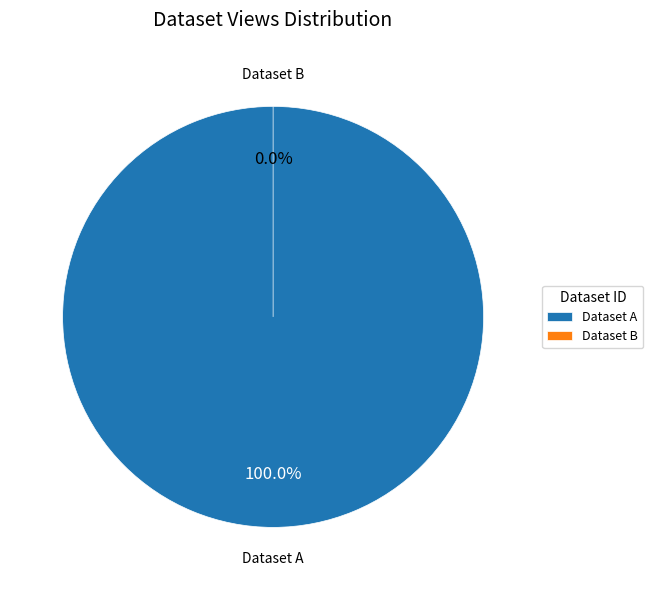

What is the majority slice?

5ae9c91ec8d8c9146b44cc89